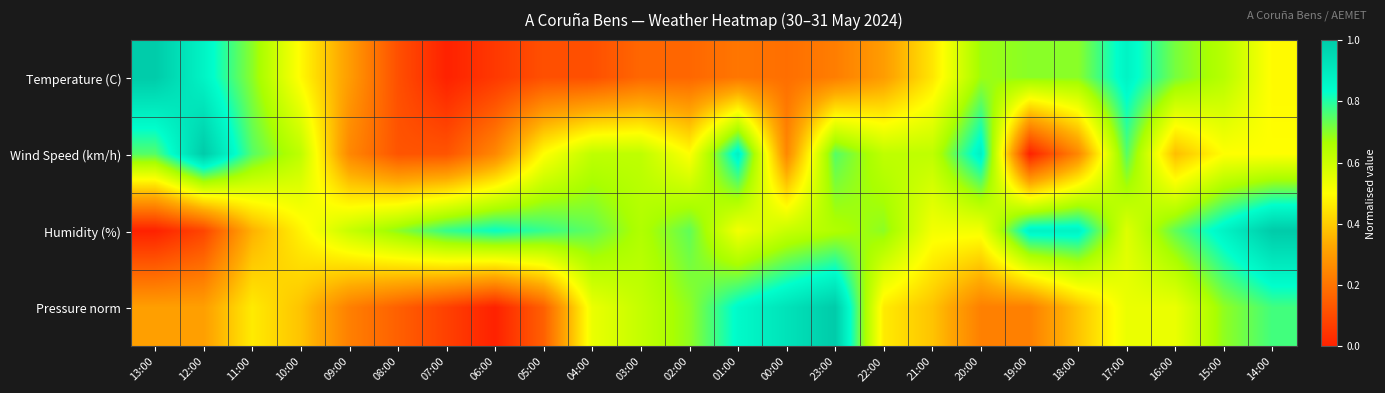

Which has a higher value, 23:00 or 16:00?

16:00